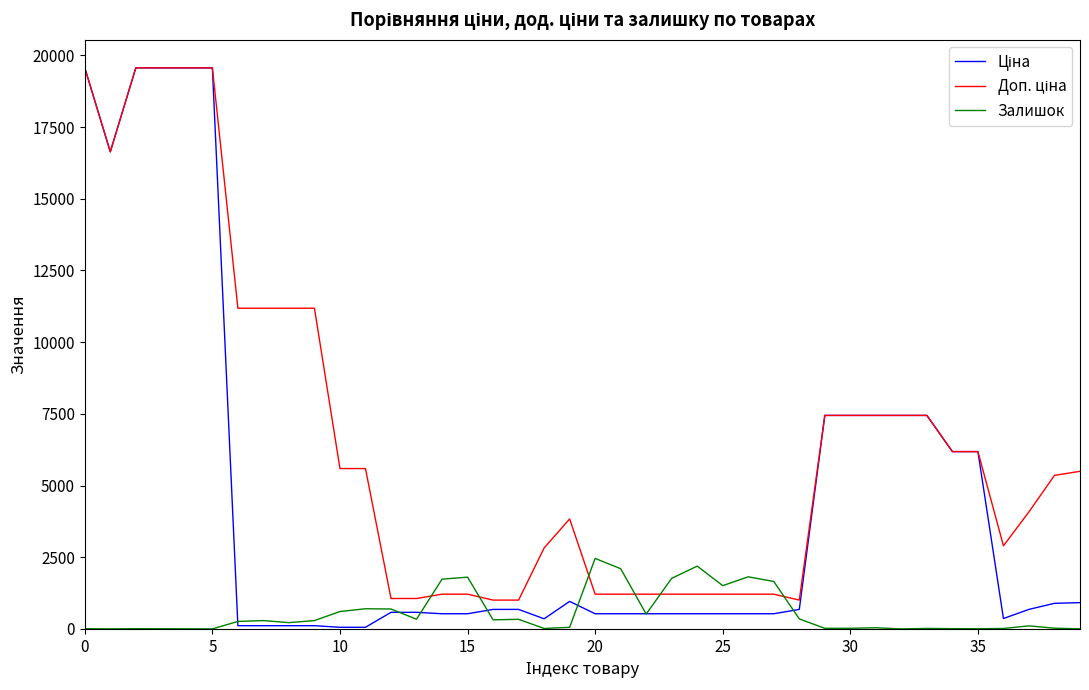

What is the greatest value displayed?

19564.9